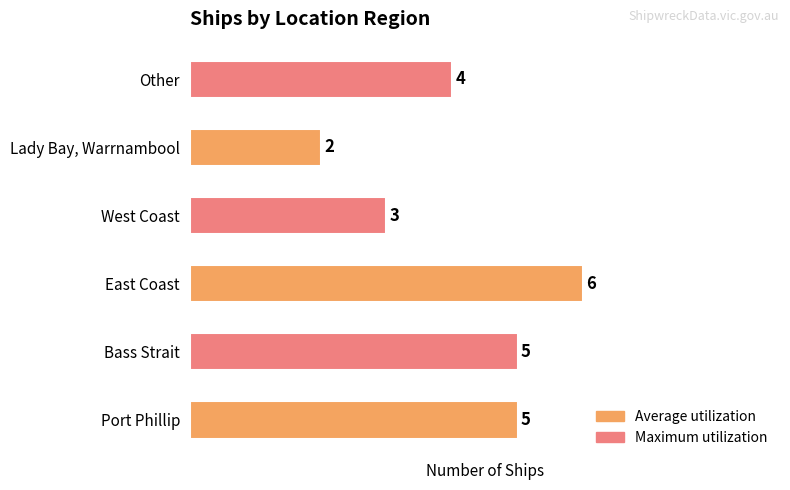

Read the value at East Coast.

6